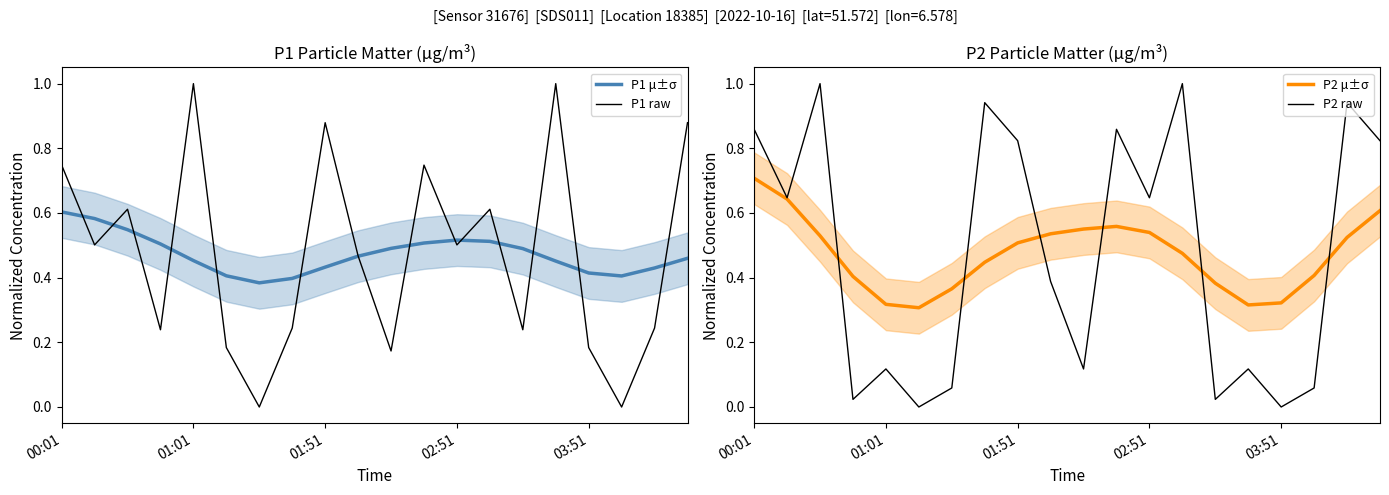

What is the difference between the highest and lowest values at 13?

0.5